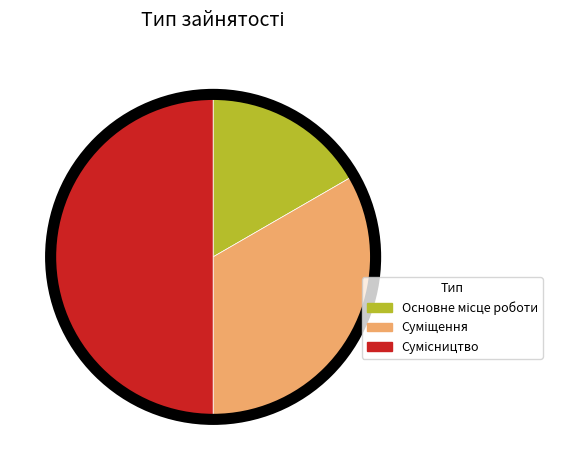

Does any single category account for the majority?

No